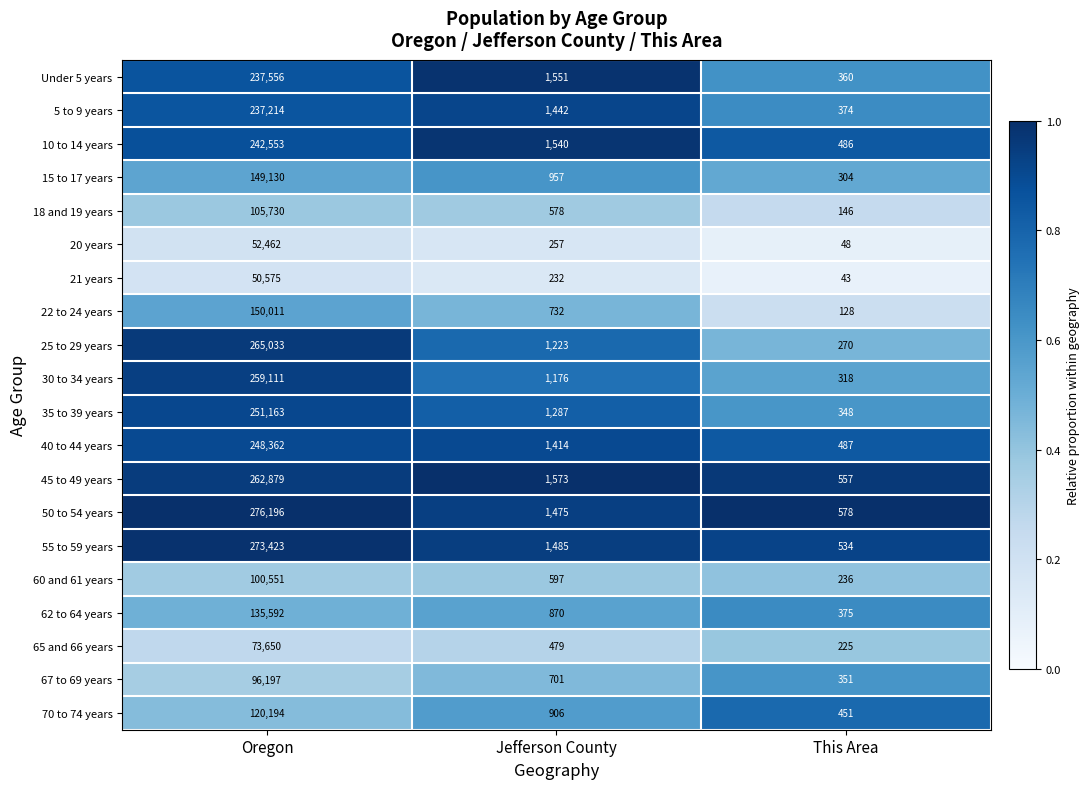

How many series are shown in this chart?

20